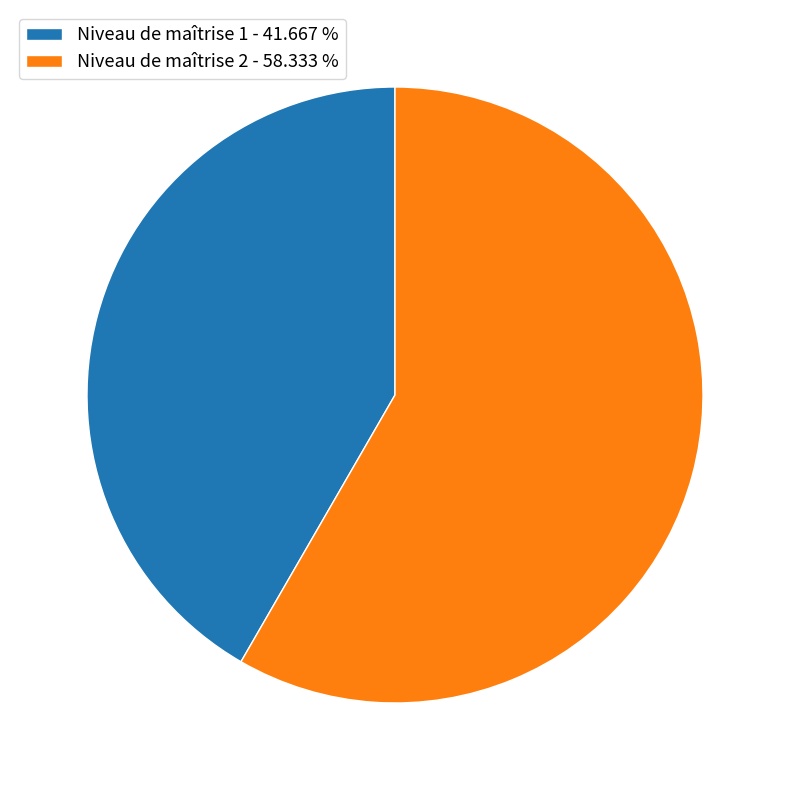

Between Niveau de maîtrise 1 - 41.667 % and Niveau de maîtrise 2 - 58.333 %, which is larger?

Niveau de maîtrise 2 - 58.333 %